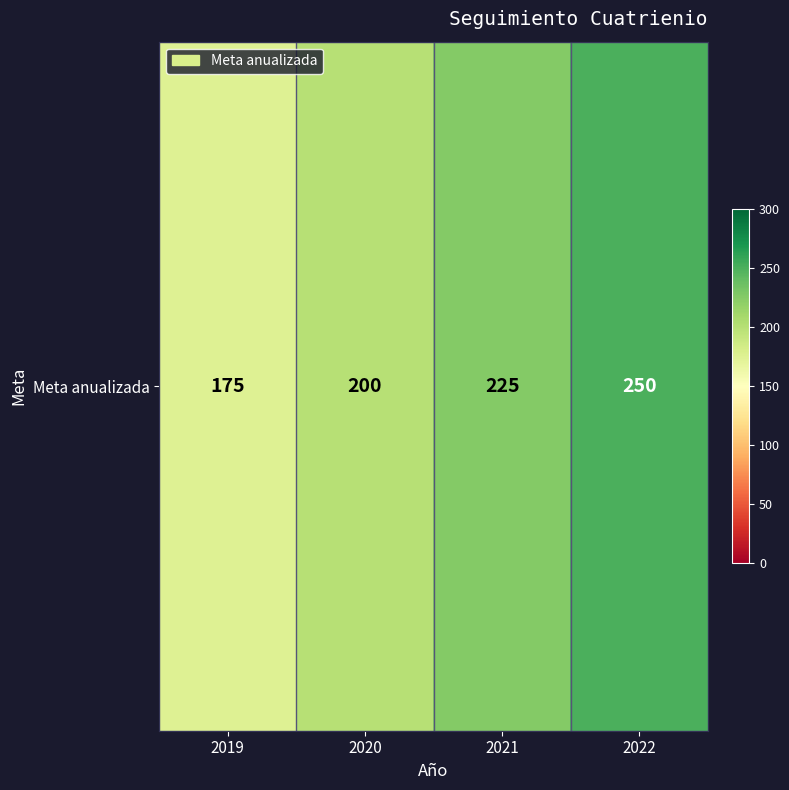

The chart shows a value of 250 at 2022. True or false?

True